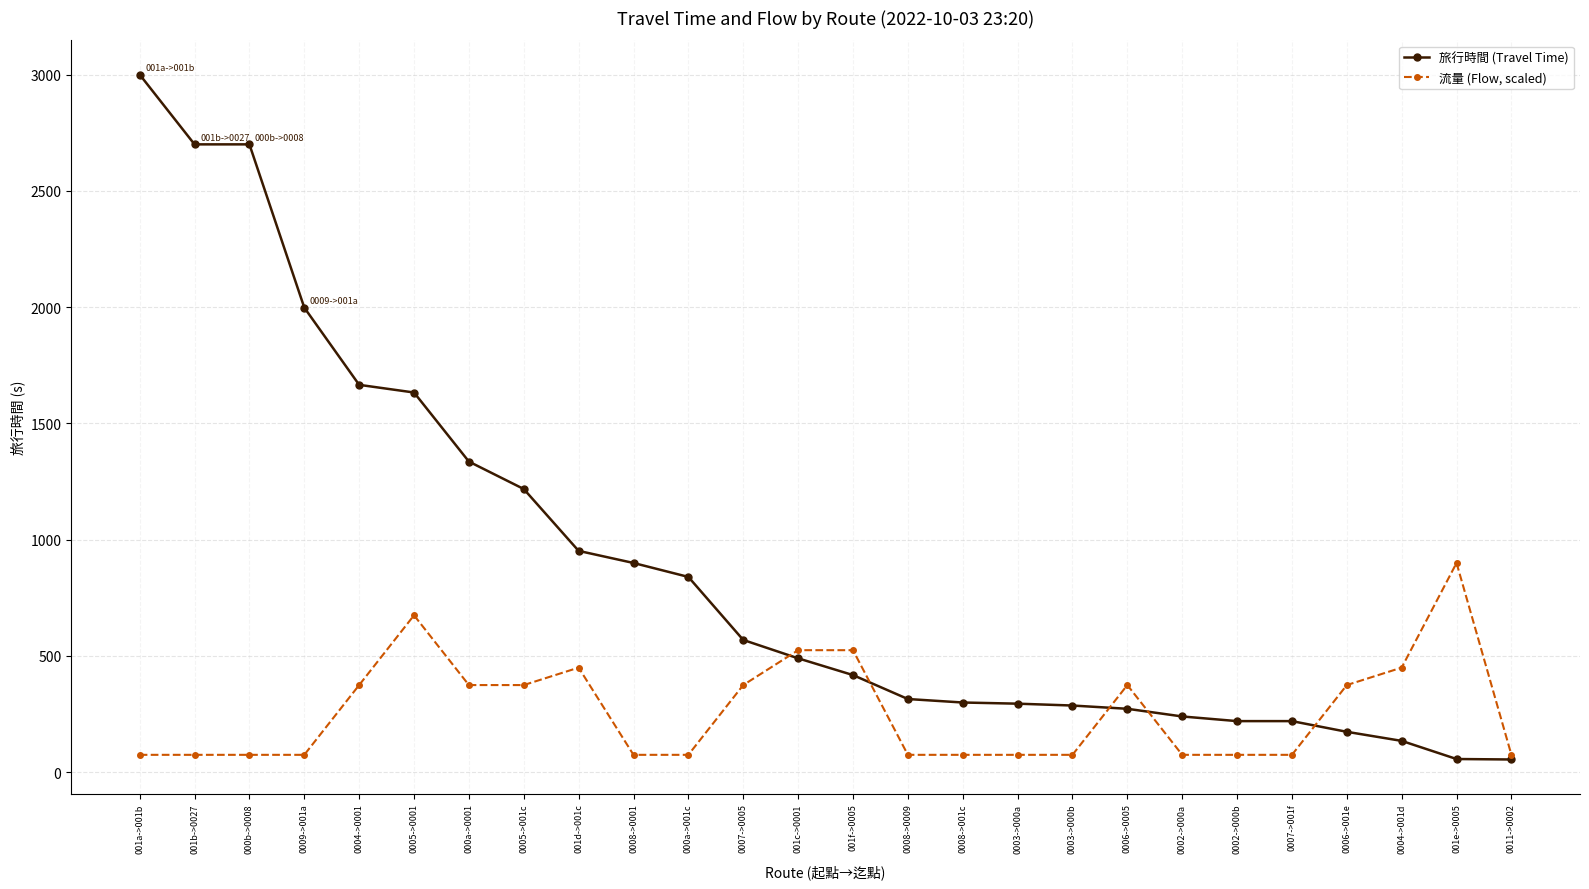

What is the label of the 20th point from the right?

000a->0001